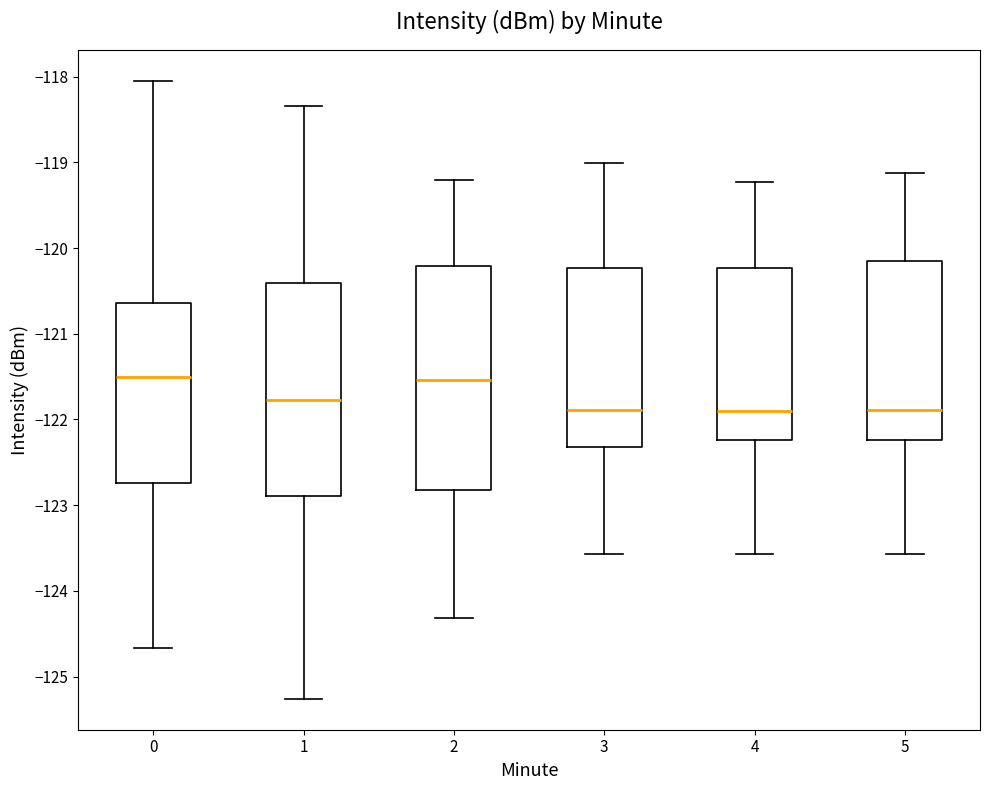

Where does the lower whisker of the box at x = 3 end on the y-axis? The values are not printed on the chart, so give them approximately, as read against the axis.

-123.6